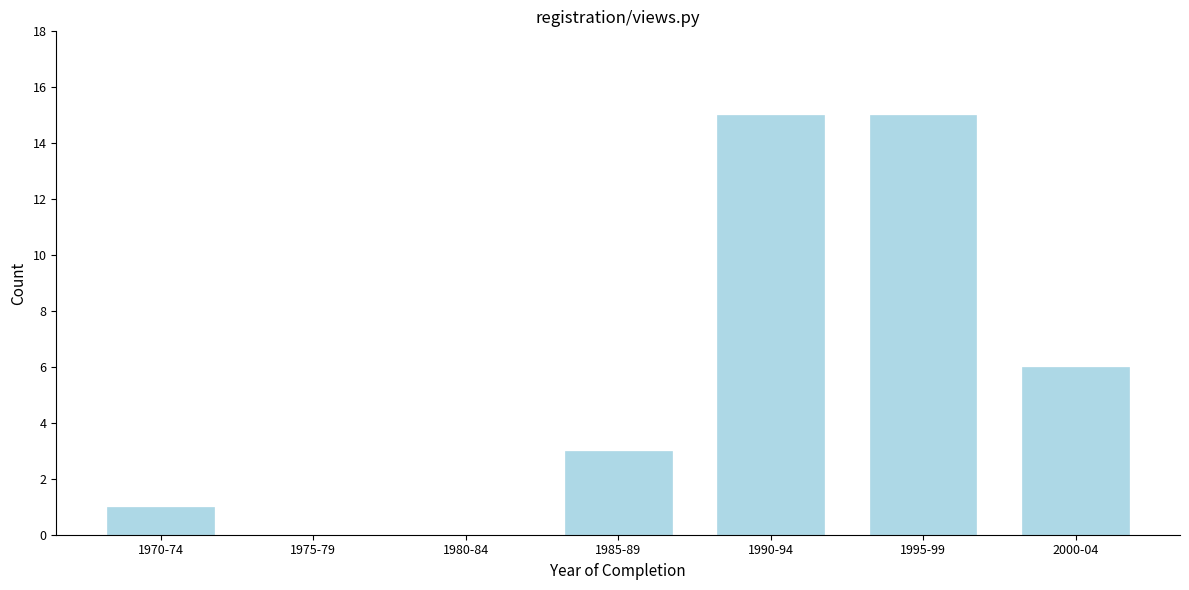

Reading left to right, what are all the values shown in this chart?

1970-74=1	1975-79=0	1980-84=0	1985-89=3	1990-94=15	1995-99=15	2000-04=6